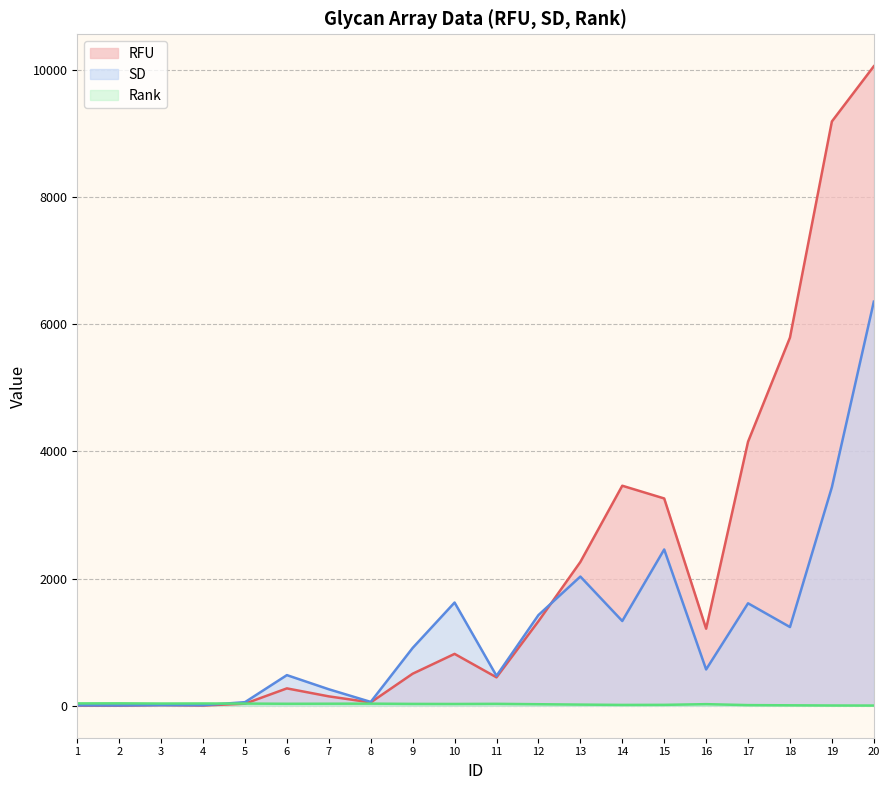

After their last crossing, which series has the higher values: SD or Rank?

SD